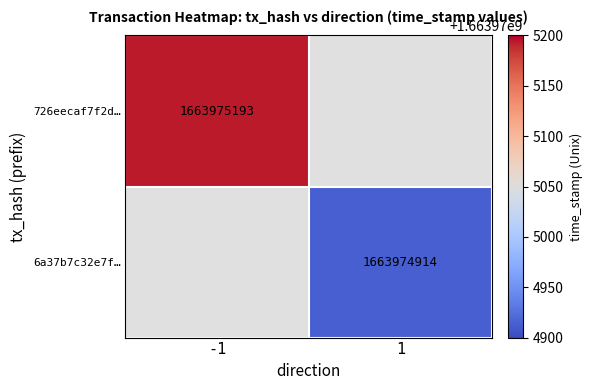

Count the number of data series in this chart.

2